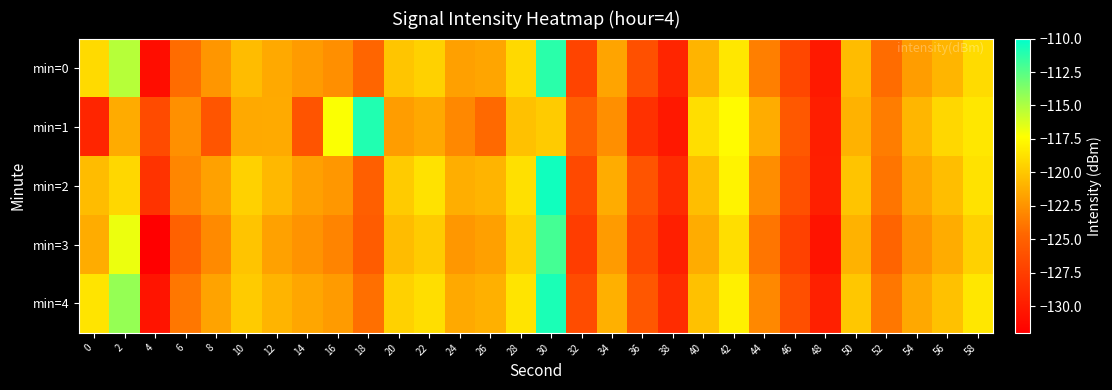

Rank the series by their average value, from highest to lowest.

min=4, min=2, min=0, min=1, min=3